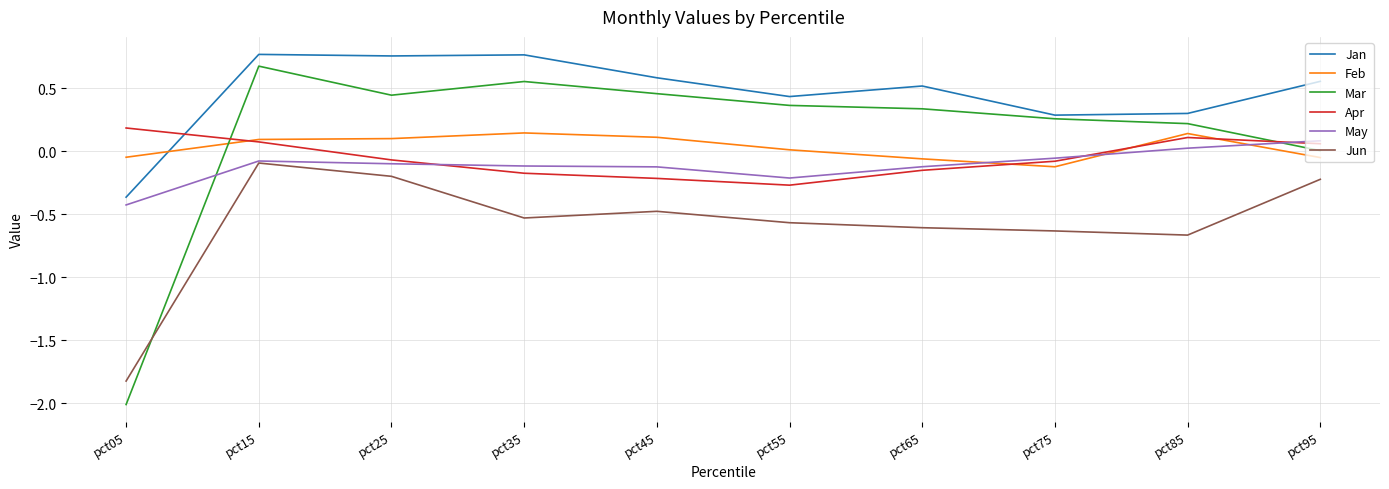

Which series has the widest spread of values?

Mar